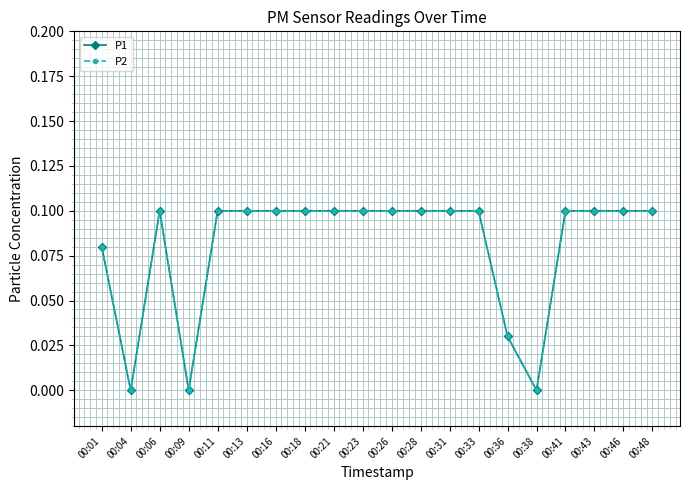

Between 00:09 and 00:16, which series saw the biggest shift?

P1